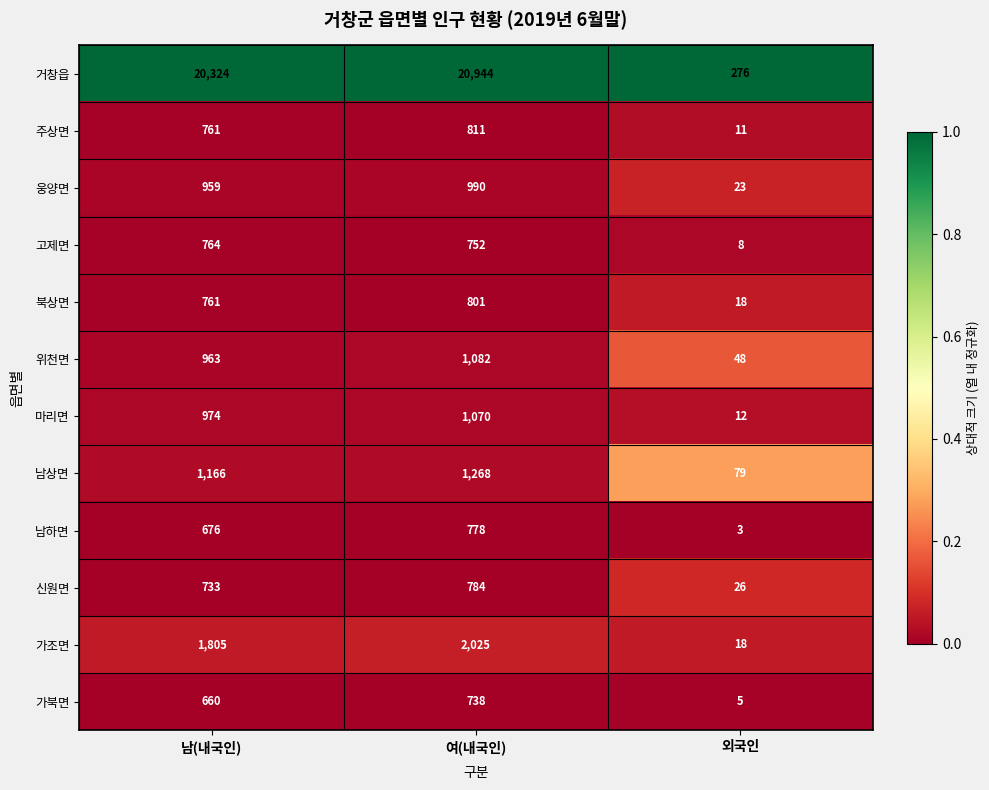

List the series in order of their peak value, lowest first.

가북면, 고제면, 남하면, 신원면, 북상면, 주상면, 웅양면, 마리면, 위천면, 남상면, 가조면, 거창읍